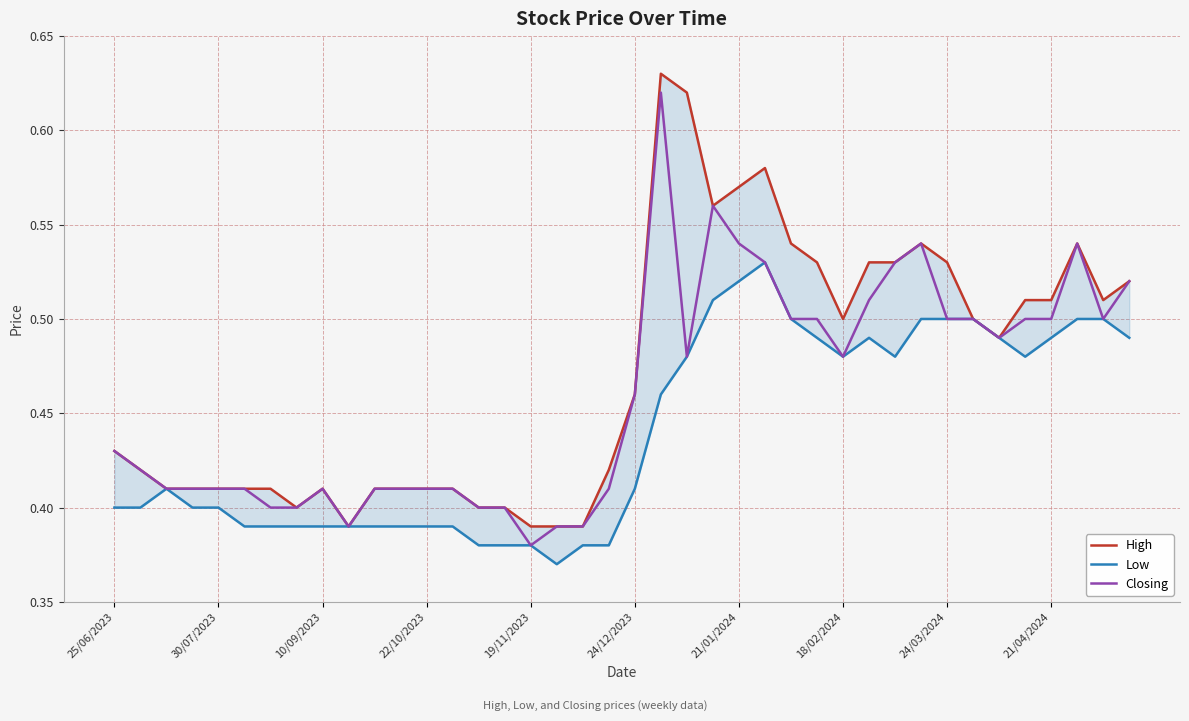

What is the maximum value shown in the chart?

0.6